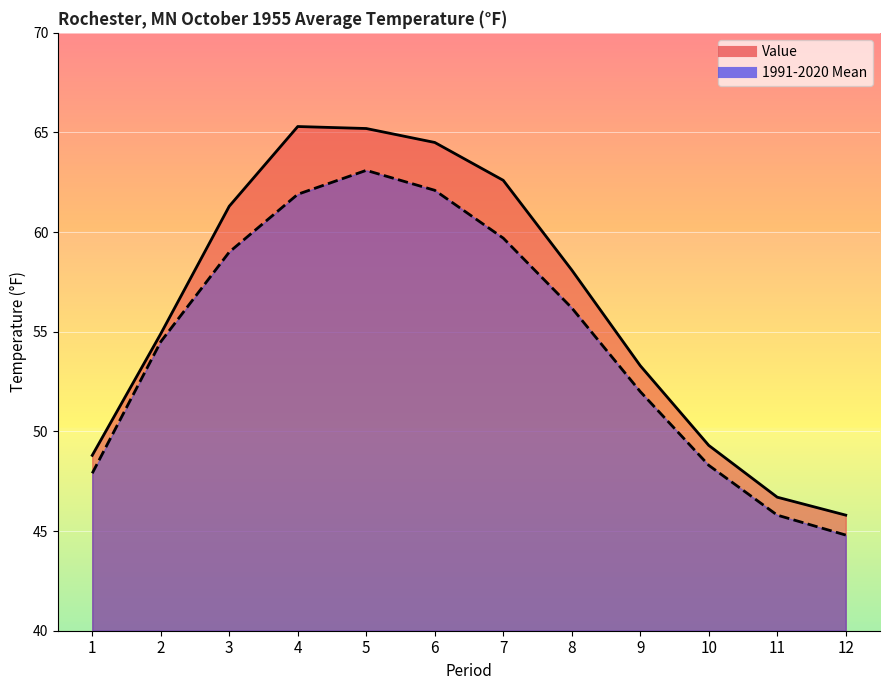

True or false: Value and 1991-2020 Mean intersect in this chart.

False